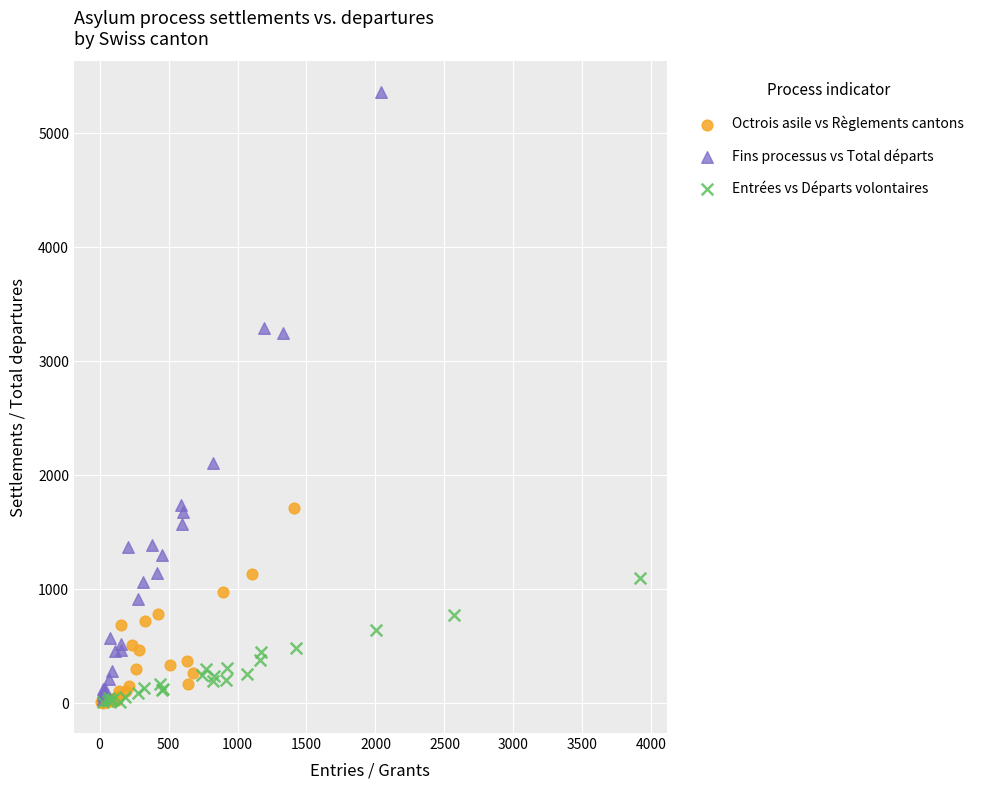

Which series has the widest spread of Y values?

Fins processus vs Total départs